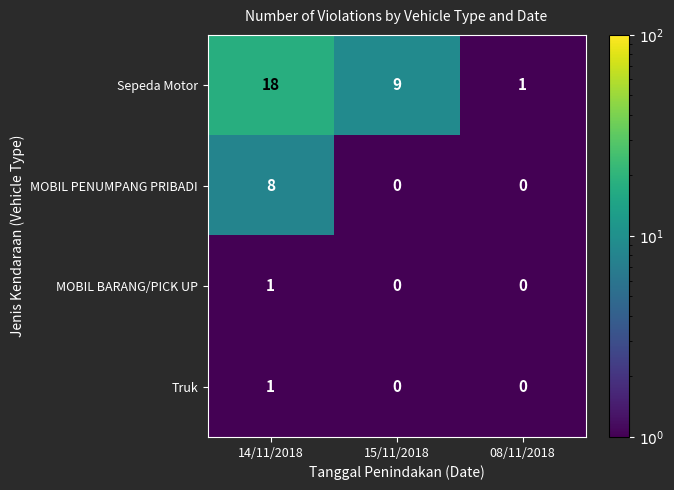

What is the difference between the highest and lowest values at 08/11/2018?

1